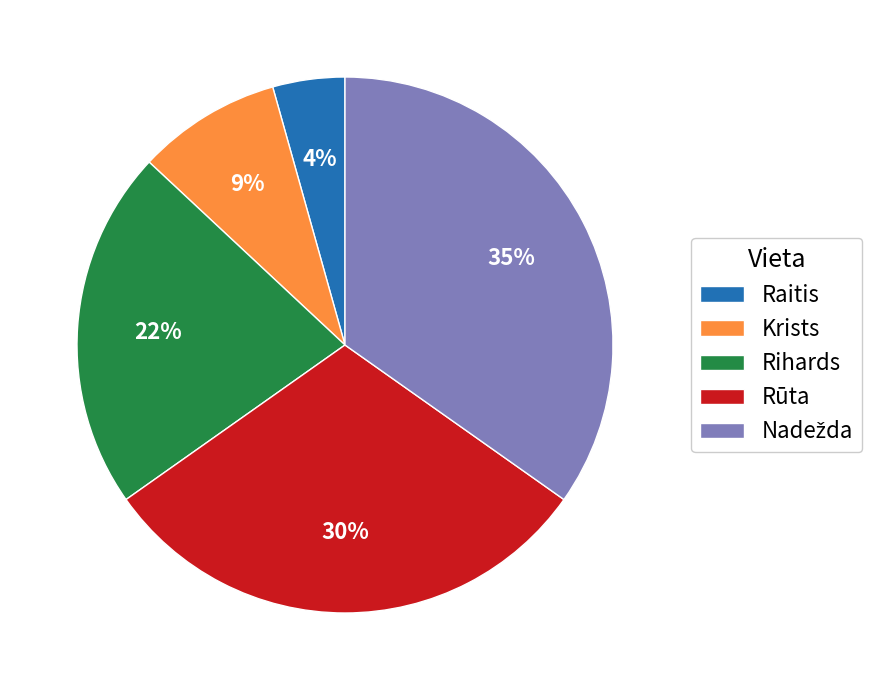

Does any single category account for the majority?

No